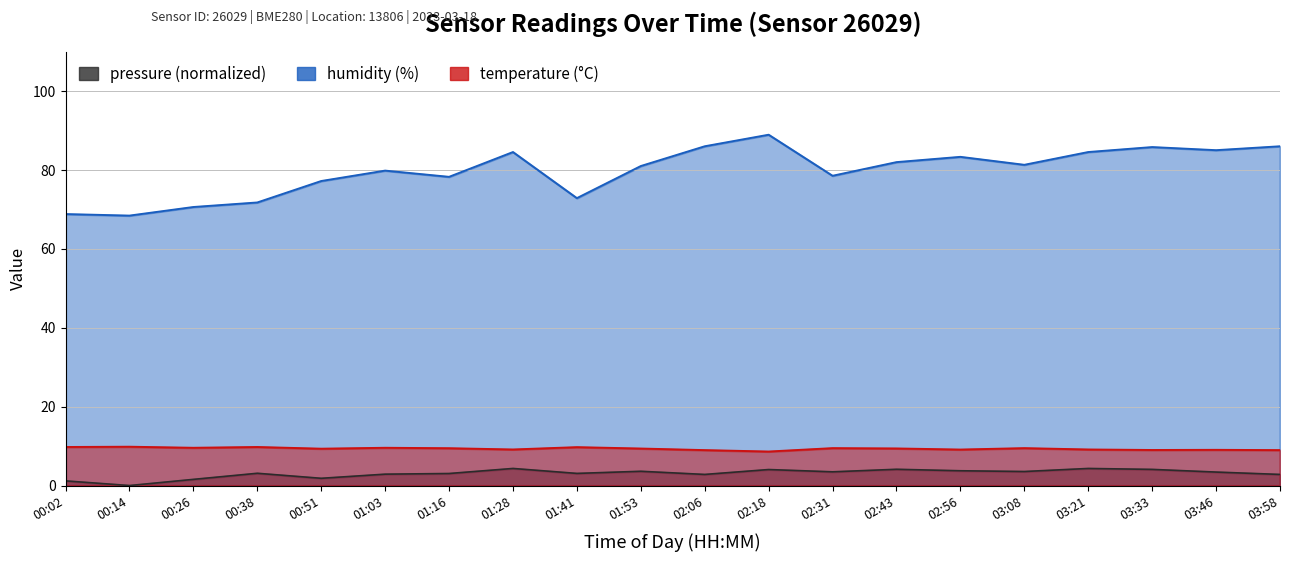

What are all the series names shown in the legend?

pressure, temperature, humidity